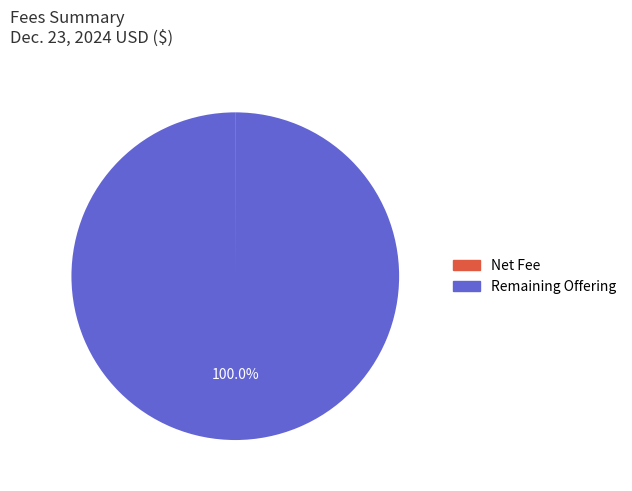

Does any single category account for the majority?

Yes